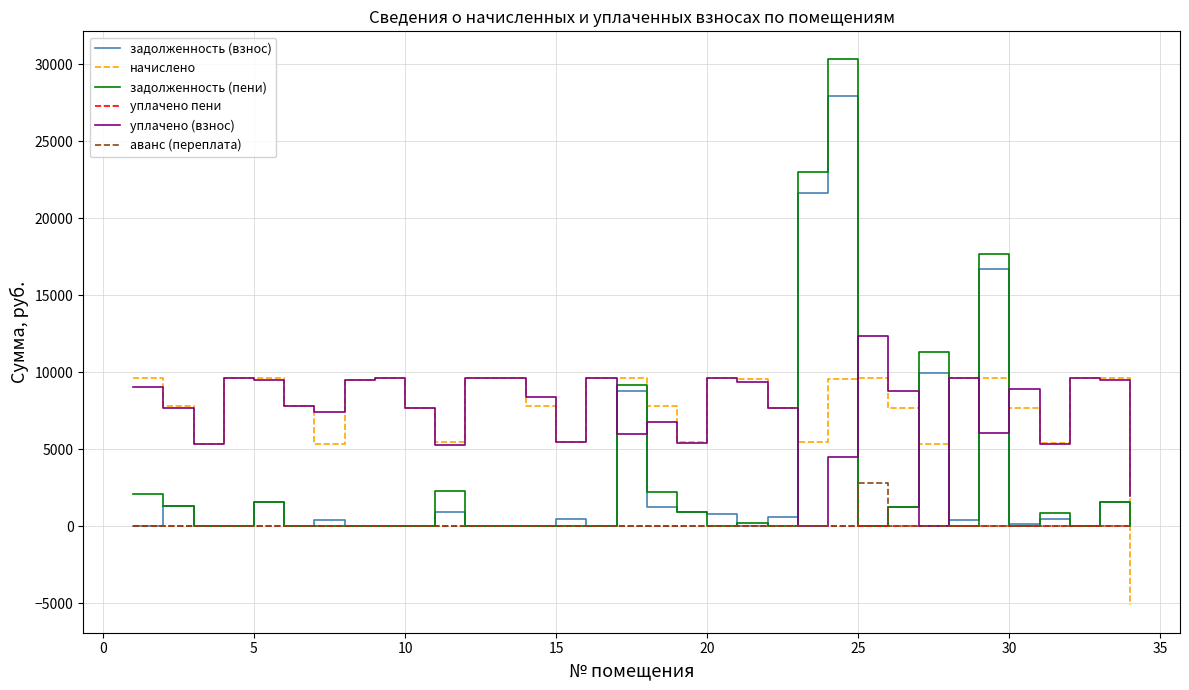

What is the smallest value displayed?

-5124.3